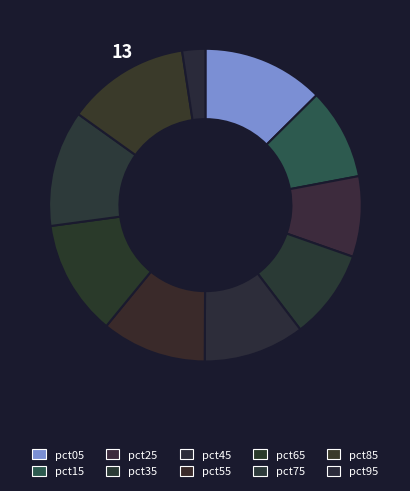

How many slices are in this pie chart?

10